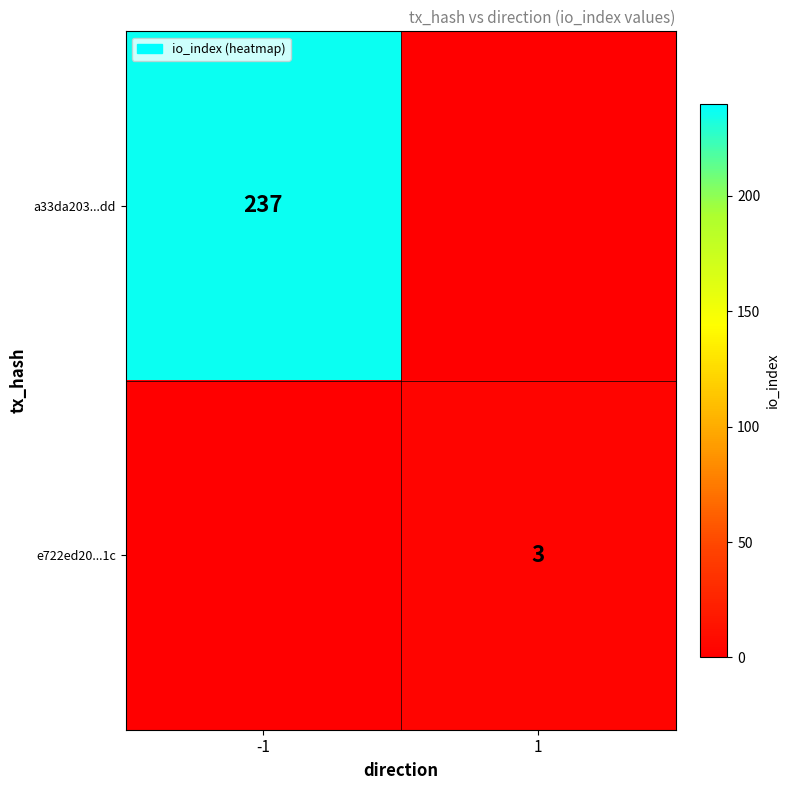

Is the value of a33da203...dd at -1 greater than the value of e722ed20...1c at 1?

Yes